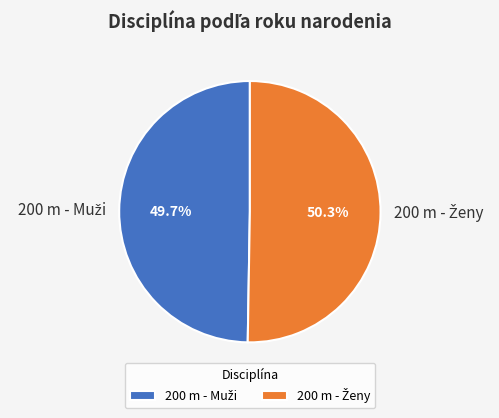

How many slices are in this pie chart?

2